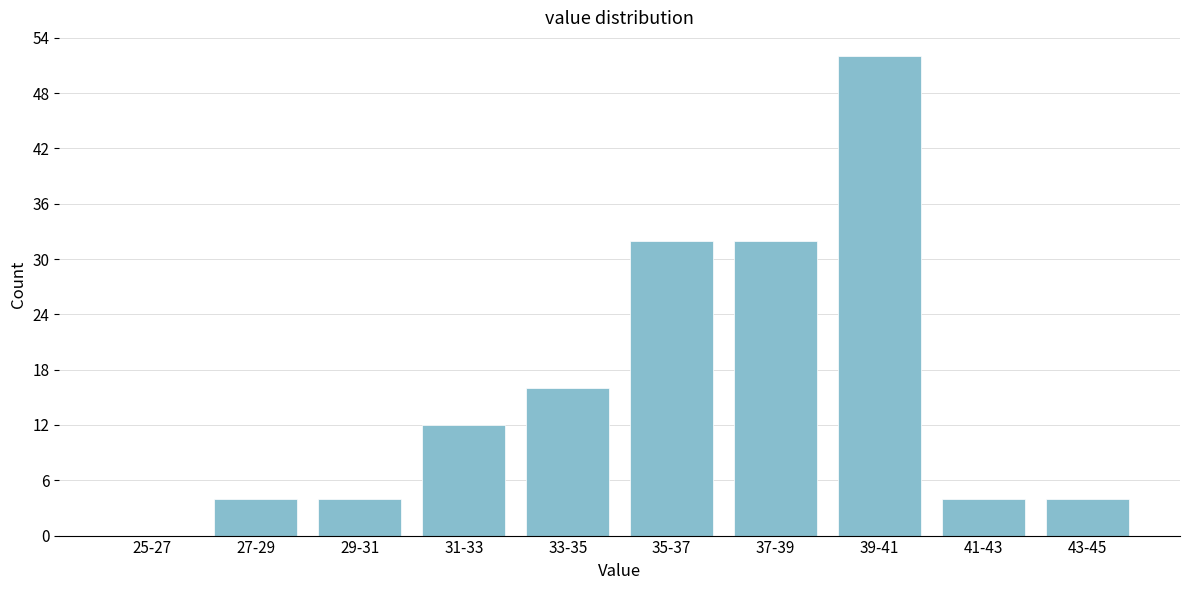

Reading left to right, what are all the values shown in this chart?

25-27=0	27-29=4	29-31=4	31-33=12	33-35=16	35-37=32	37-39=32	39-41=52	41-43=4	43-45=4